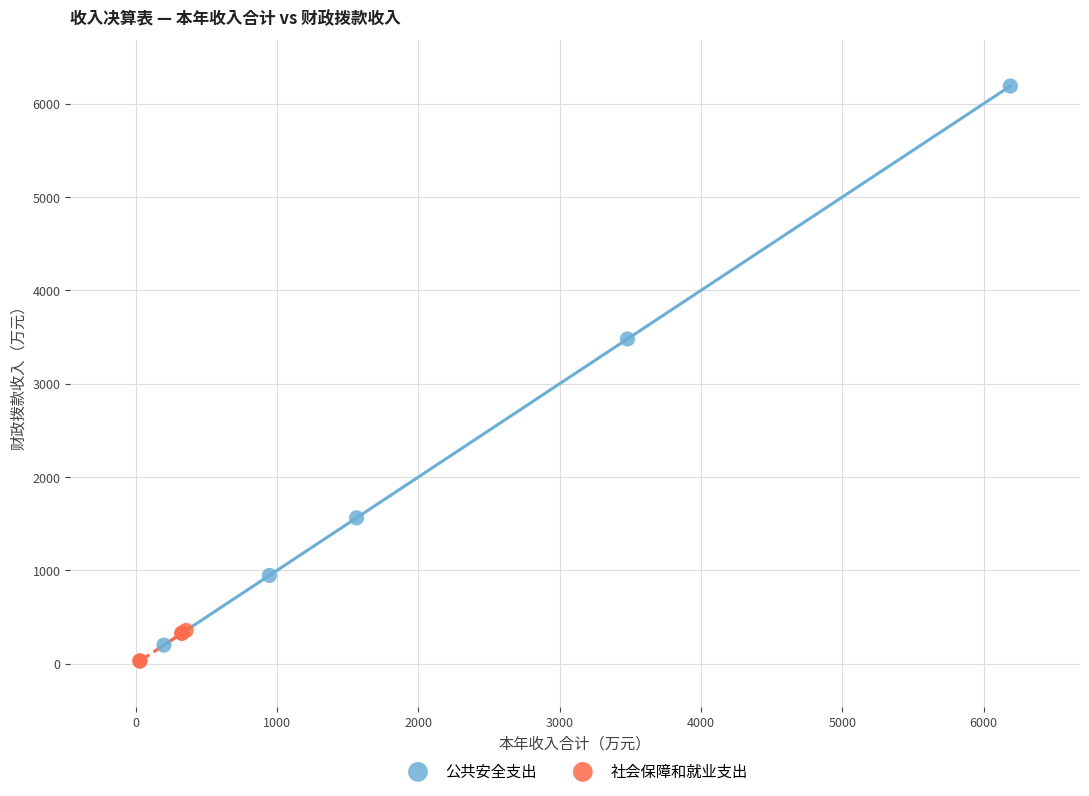

Which series has the widest spread of Y values?

公共安全支出